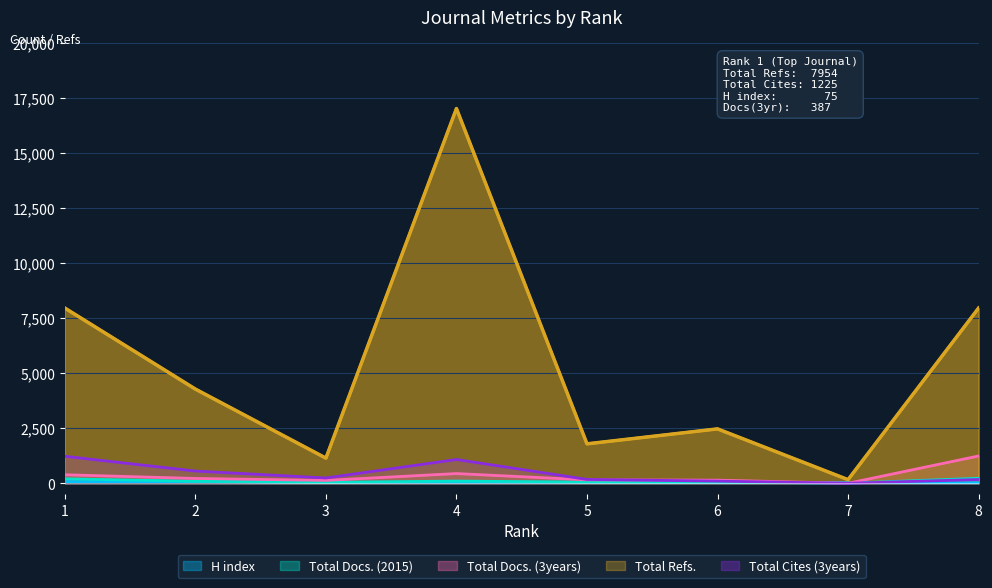

What is the greatest value displayed?

17011